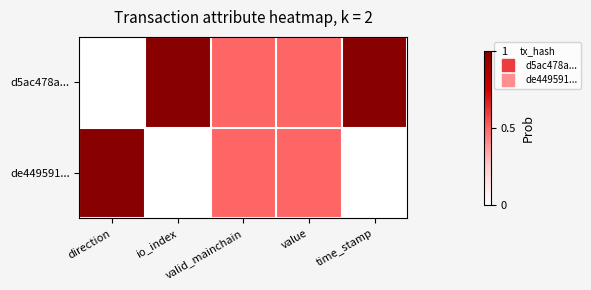

Count the number of data series in this chart.

2